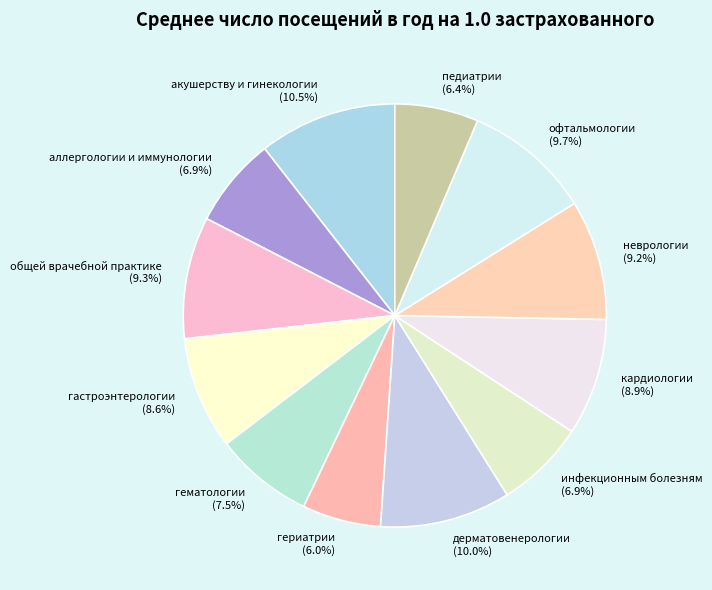

Does any single category account for the majority?

No